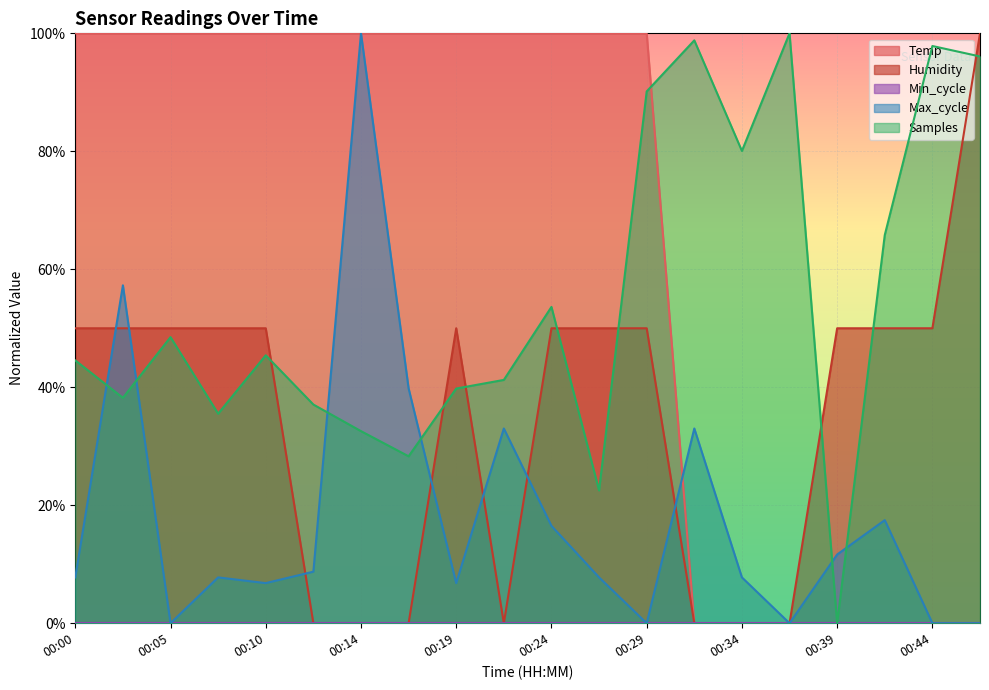

At how many categories does at least one series exceed 0?

20